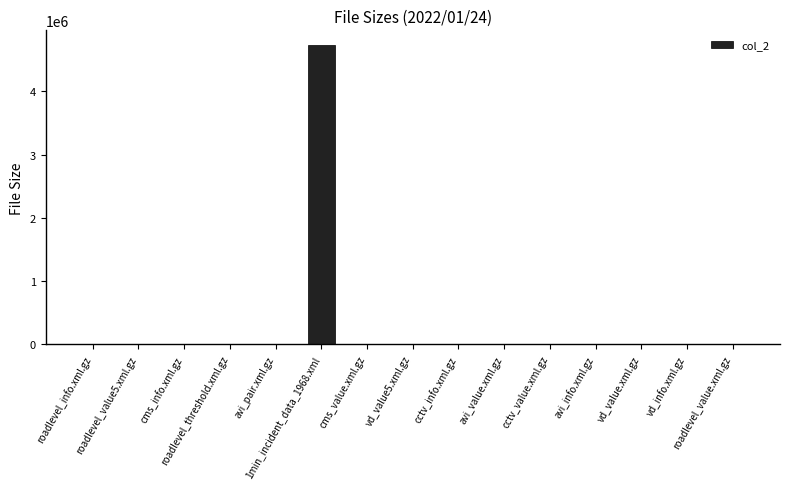

What is the sum of the values at avi_value.xml.gz and cctv_value.xml.gz?

6914